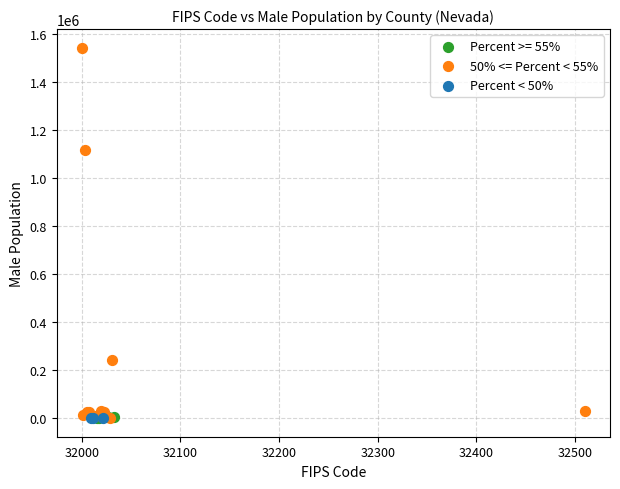

Which series reaches the maximum Y coordinate?

50% <= Percent < 55%